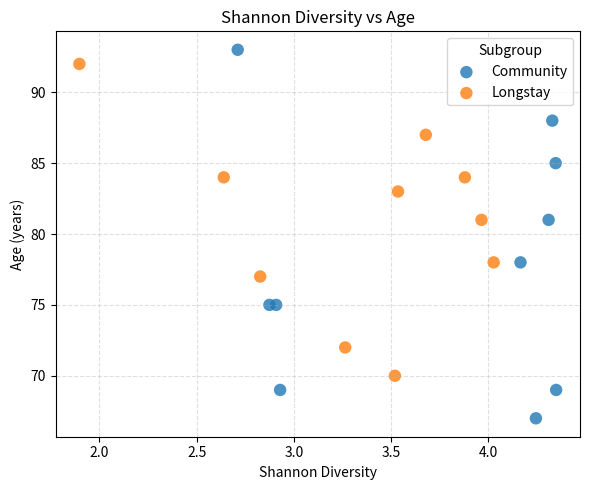

Which series has the largest Y range (max minus min)?

Community